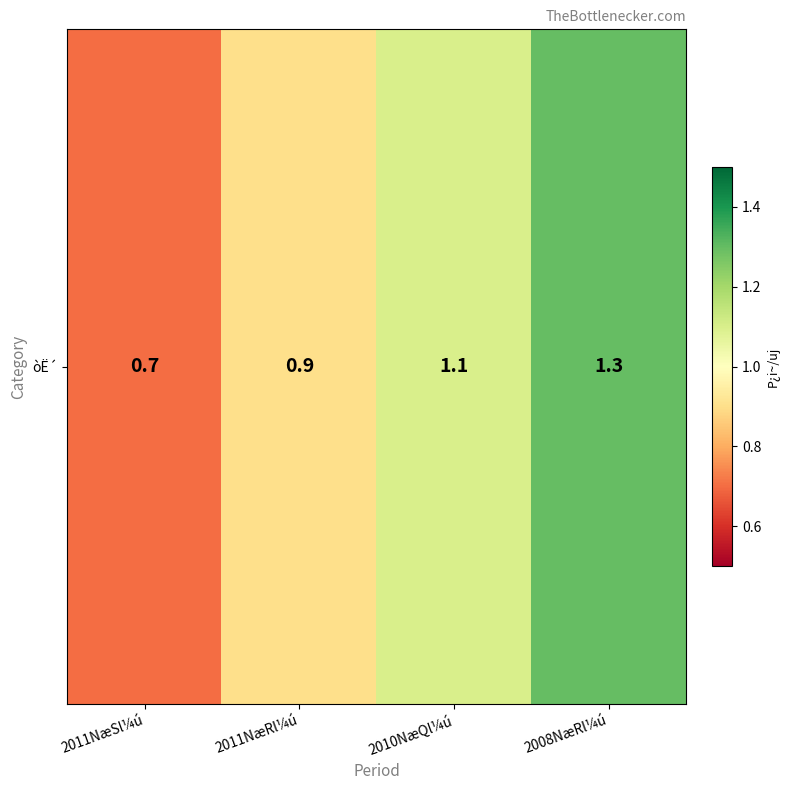

What is the smallest value displayed?

0.7